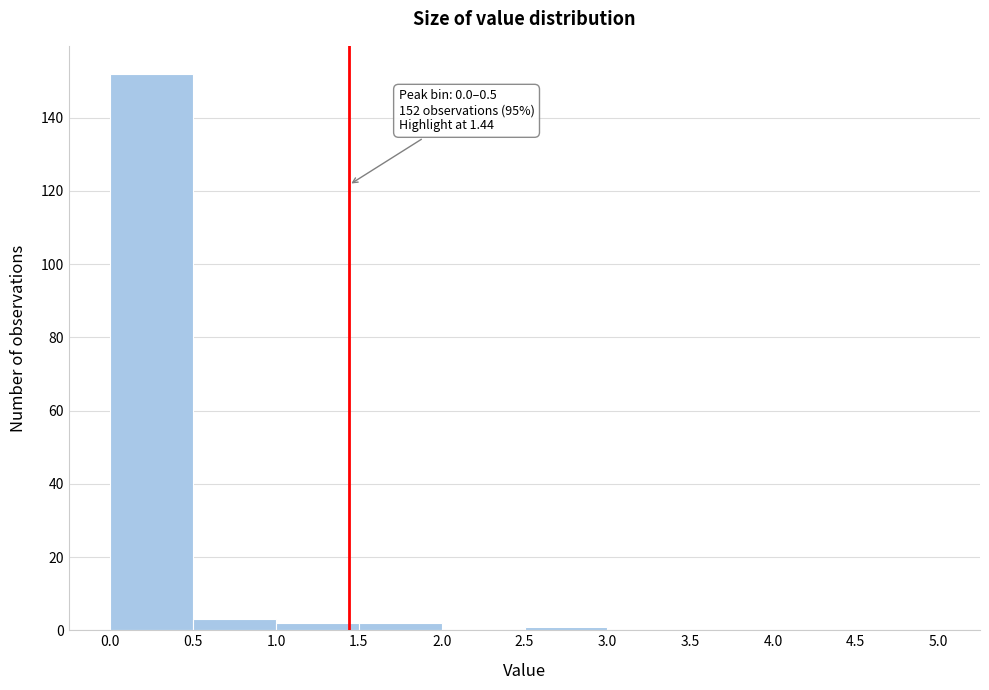

Over which range of the x-axis is the bar tallest?

0.0 to 0.5